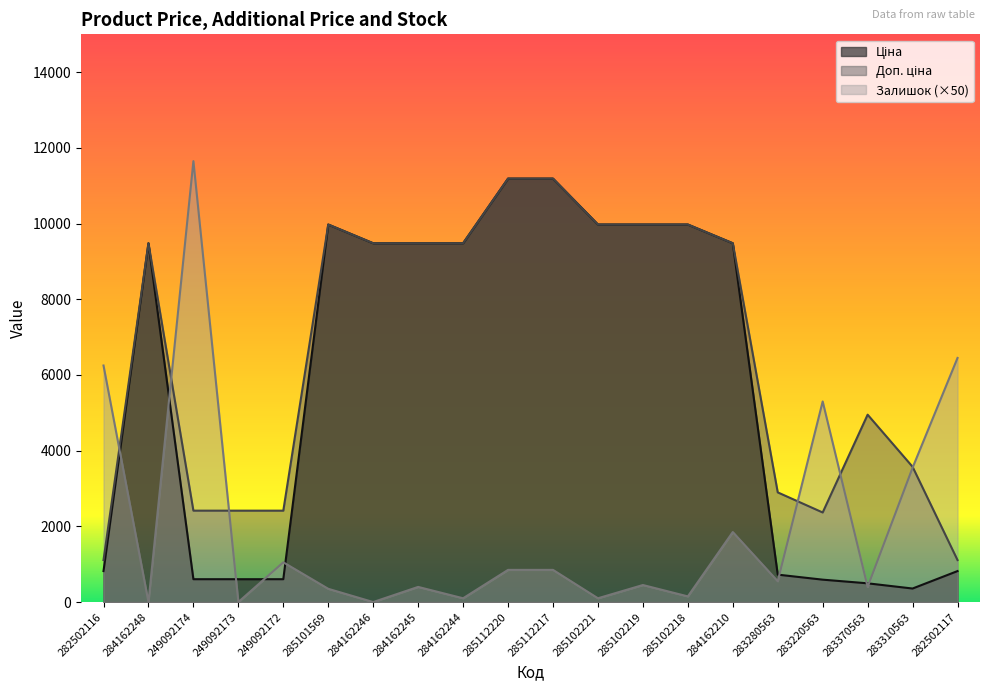

True or false: Доп. ціна and Ціна cross at least once.

False